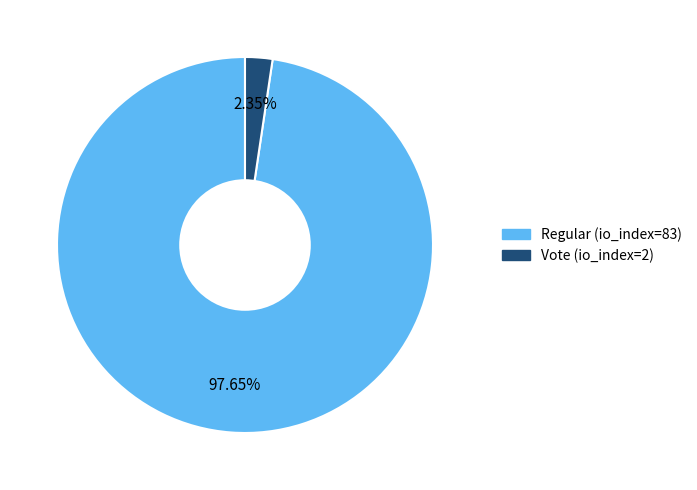

Which has a higher value, Regular (io_index=83) or Vote (io_index=2)?

Regular (io_index=83)